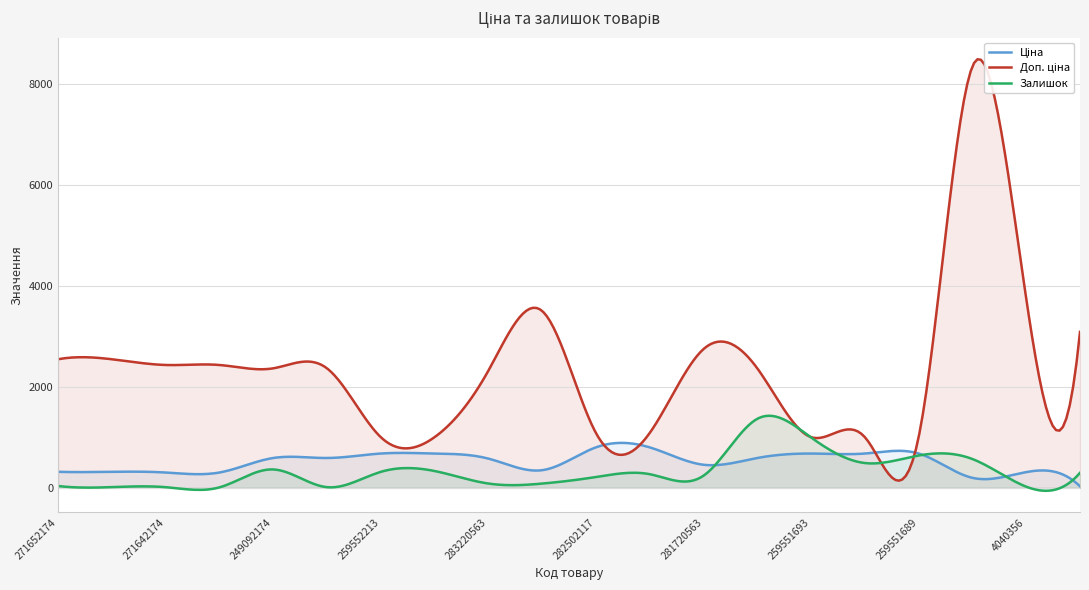

What is the label of the 20th point from the right?

271652174